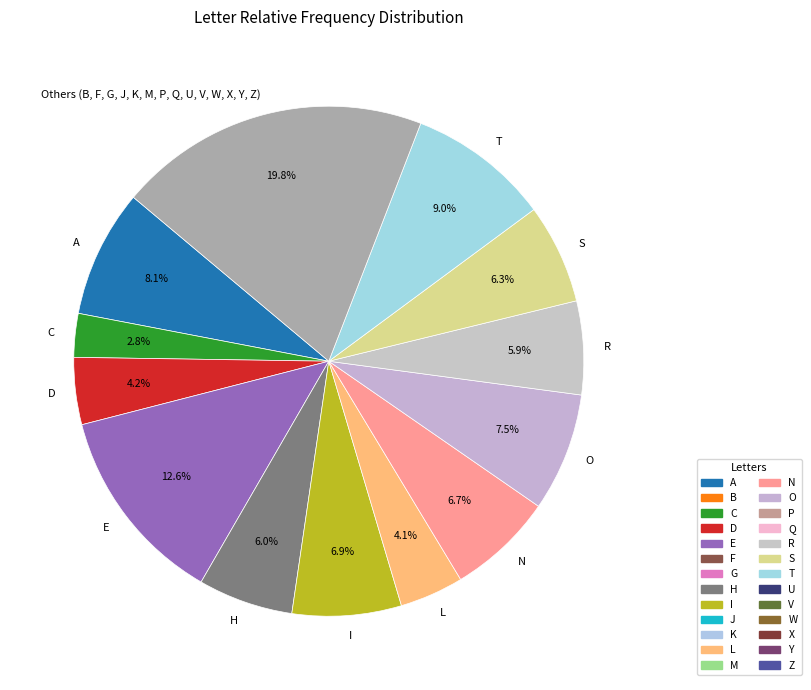

What portion of the pie excludes A?

91.9%